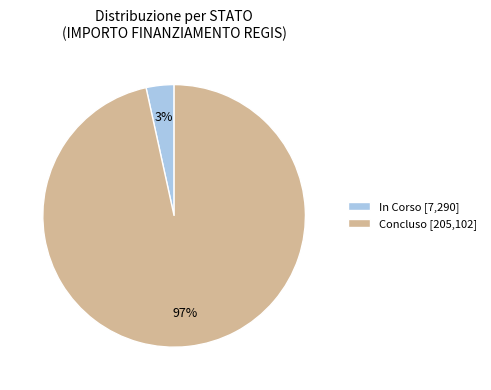

How many slices are in this pie chart?

2